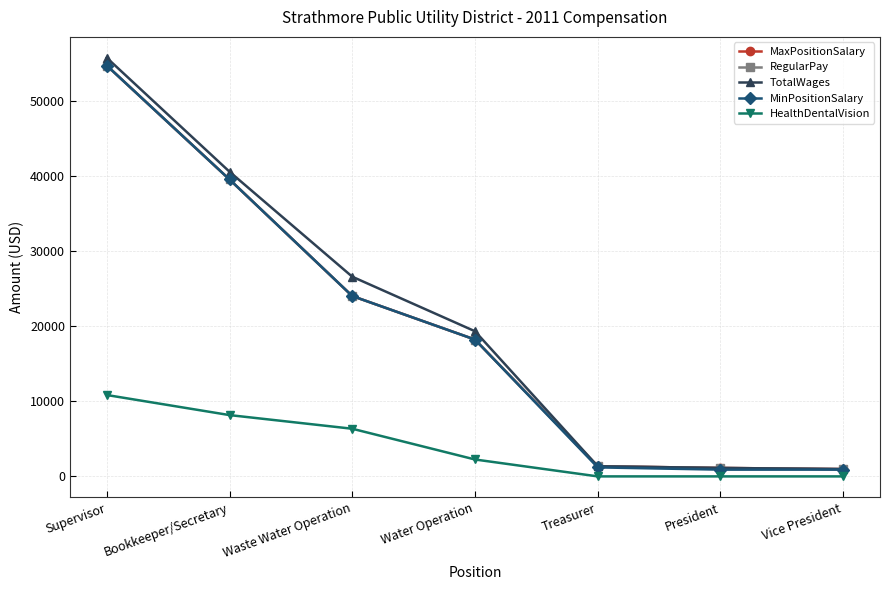

What is the difference between the TotalWages values at Treasurer and Vice President?

375